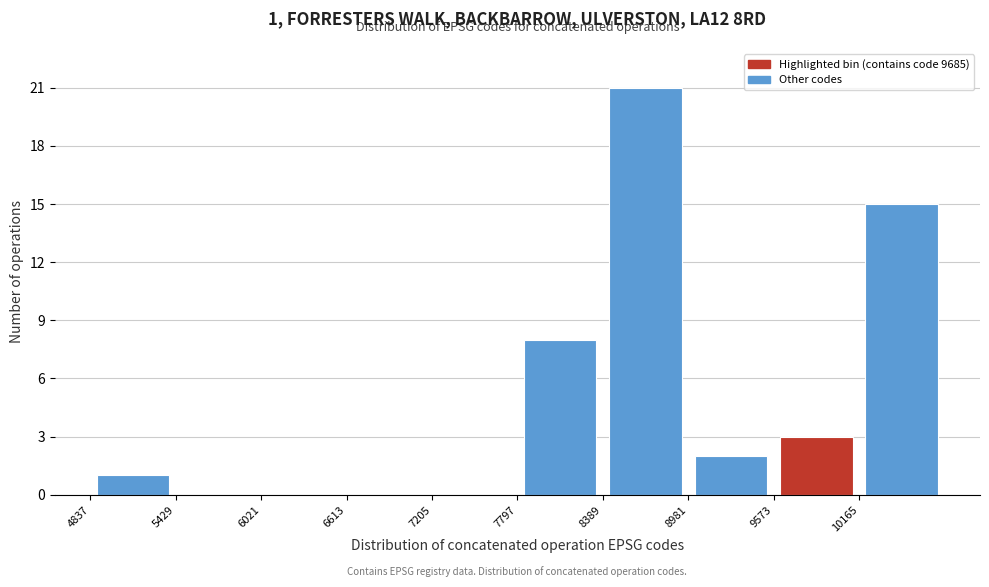

Over which range of the x-axis is the bar tallest?

8400 to 9000